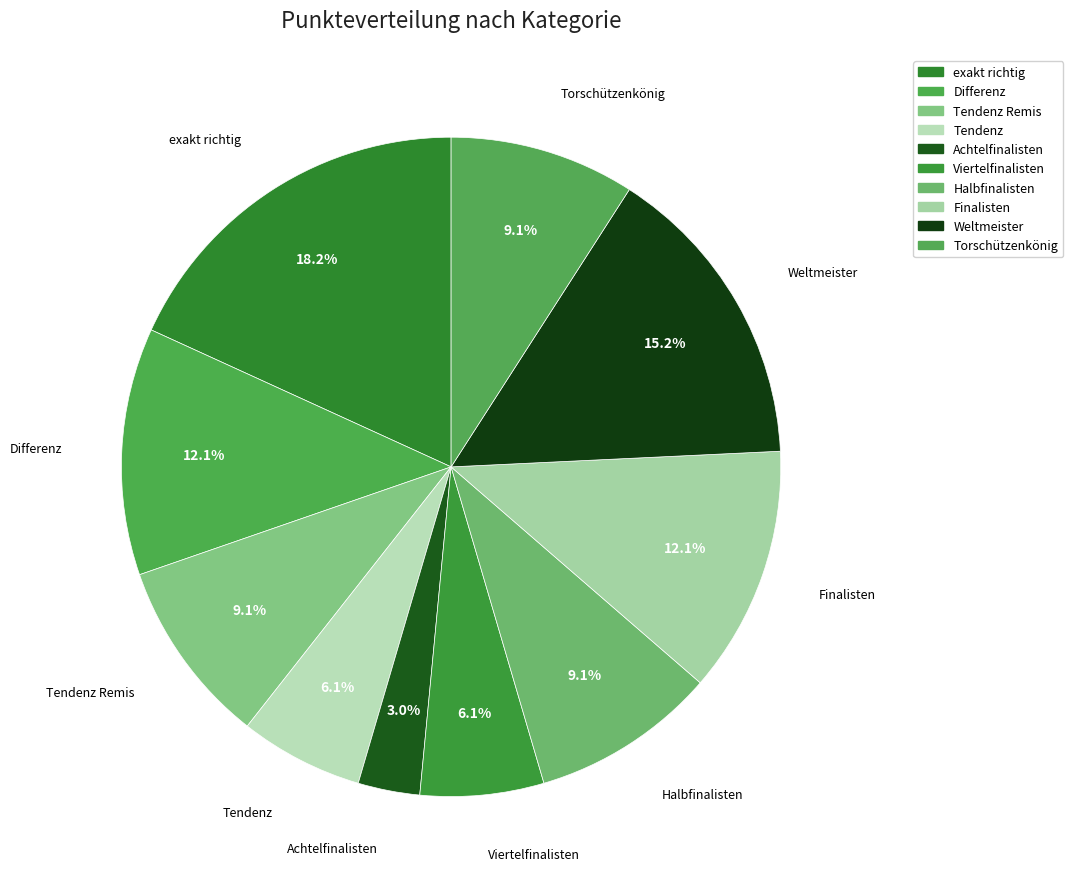

How many segments does this pie chart have?

10